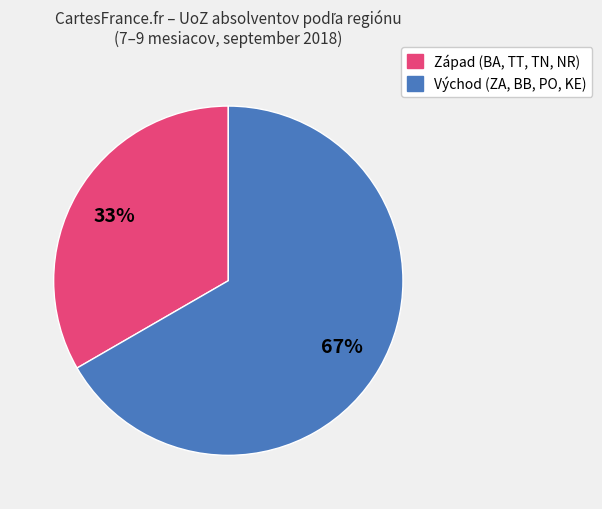

How many slices are in this pie chart?

2